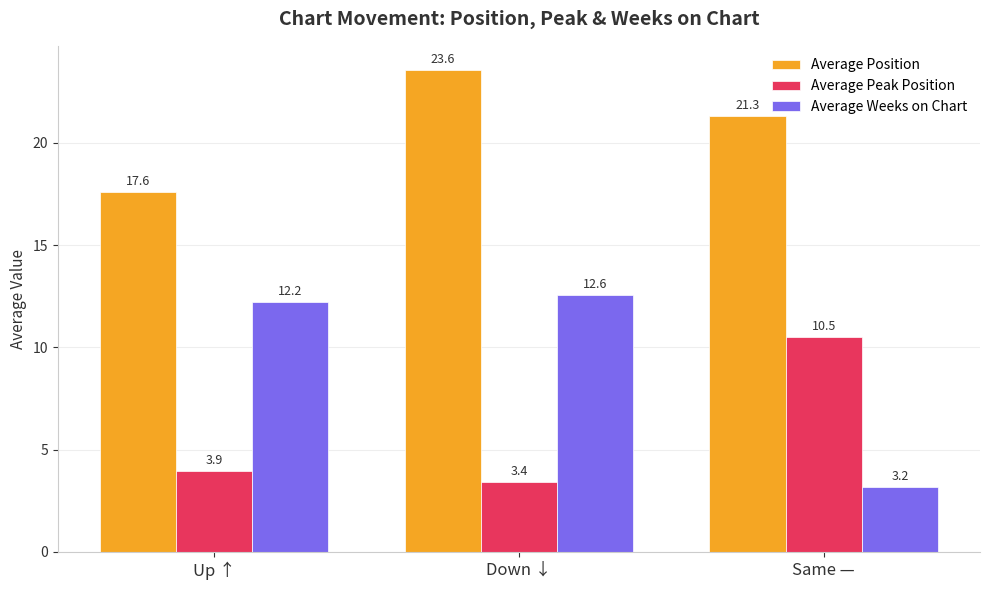

What is the sum of the Average Weeks on Chart values at Down ↓ and Same —?

15.7